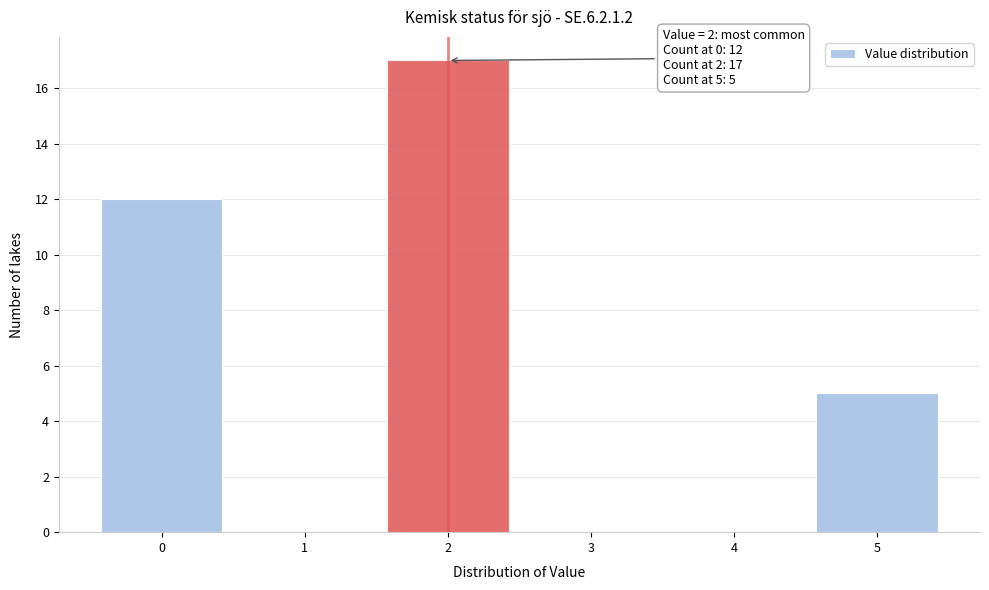

Which range on the x-axis has the tallest bar?

1.5 to 2.5